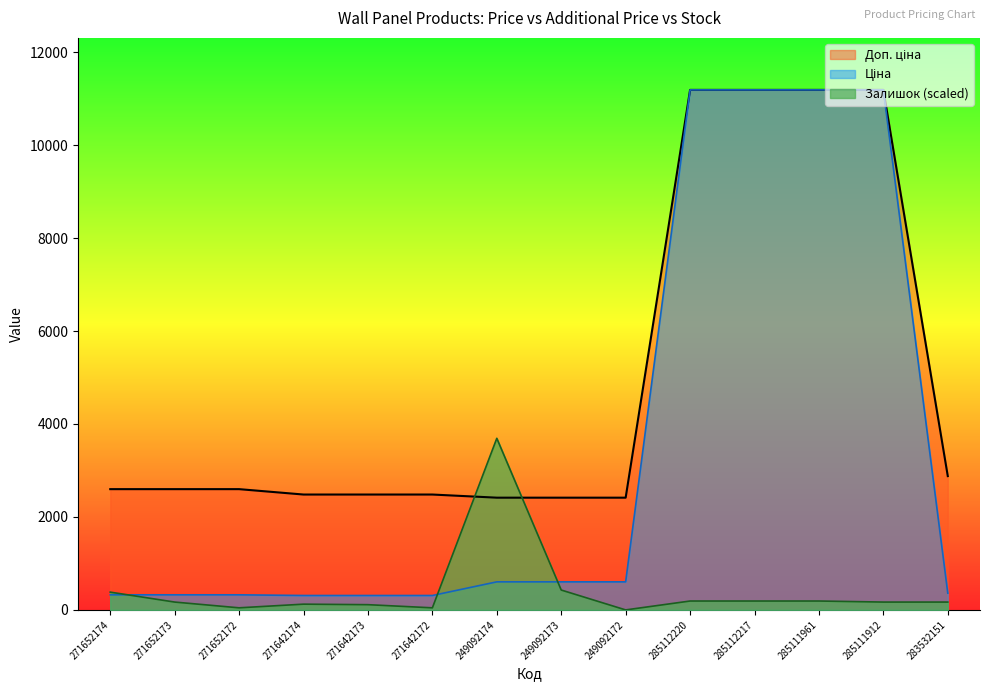

Where is the first local maximum for Залишок?

271642174